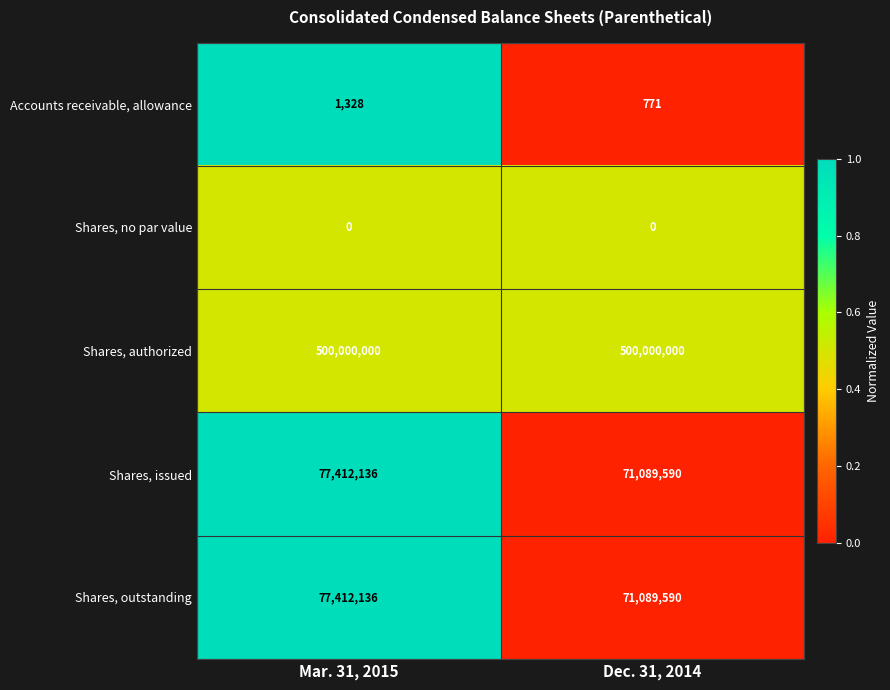

Reading left to right, list all the values displayed in this chart.

Accounts receivable, allowance: Mar. 31, 2015=1328	Dec. 31, 2014=771
Shares, no par value: Mar. 31, 2015=0	Dec. 31, 2014=0
Shares, authorized: Mar. 31, 2015=500000000	Dec. 31, 2014=500000000
Shares, issued: Mar. 31, 2015=77412136	Dec. 31, 2014=71089590
Shares, outstanding: Mar. 31, 2015=77412136	Dec. 31, 2014=71089590